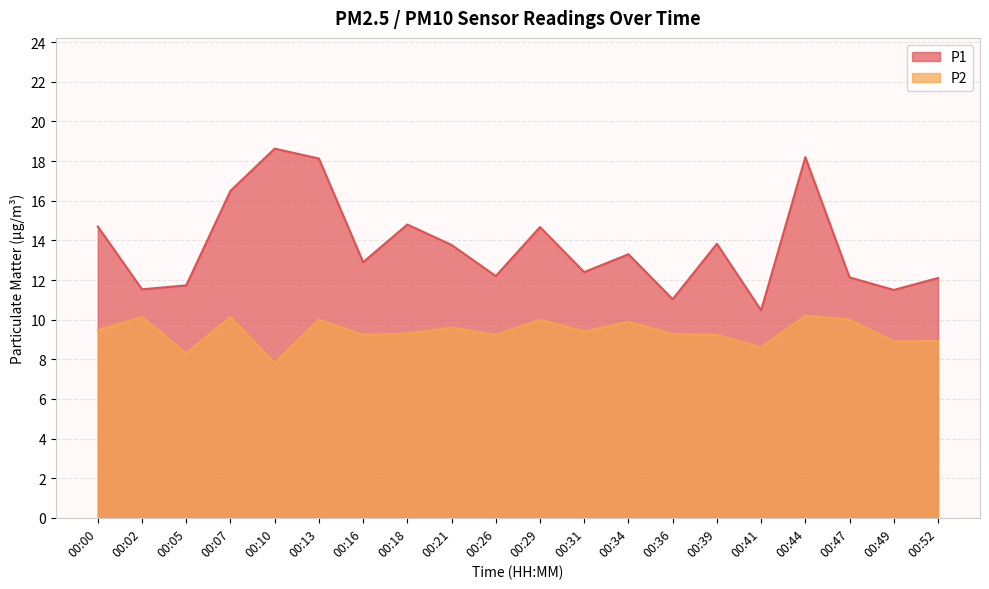

True or false: P2 has a value of 10.2 at 00:44.

True